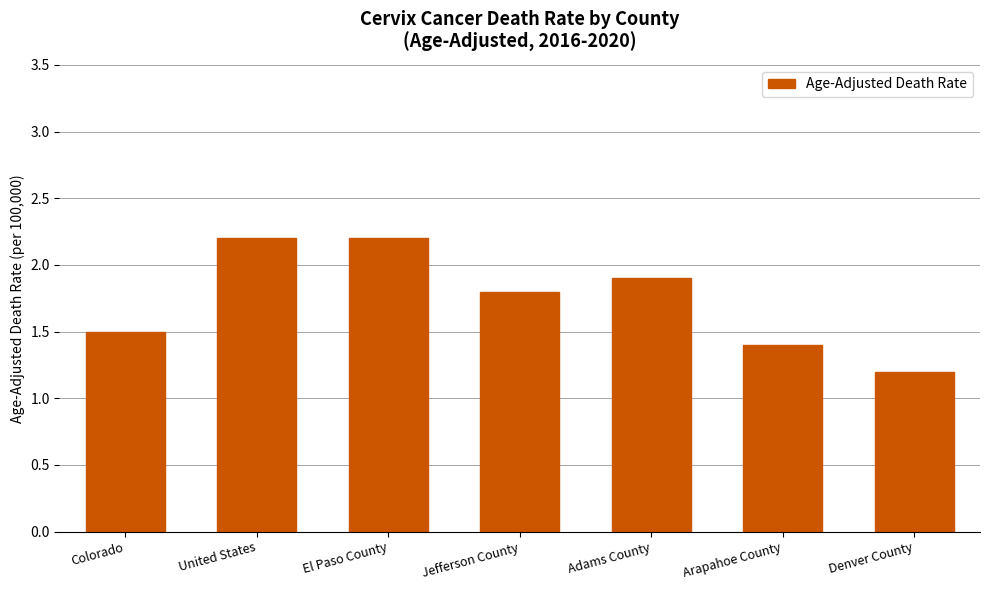

Where is the data nearest to the value 1?

Denver County